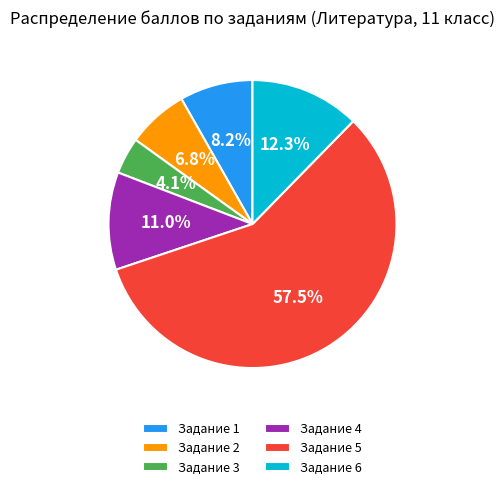

What portion of the pie excludes Задание 3?

95.9%